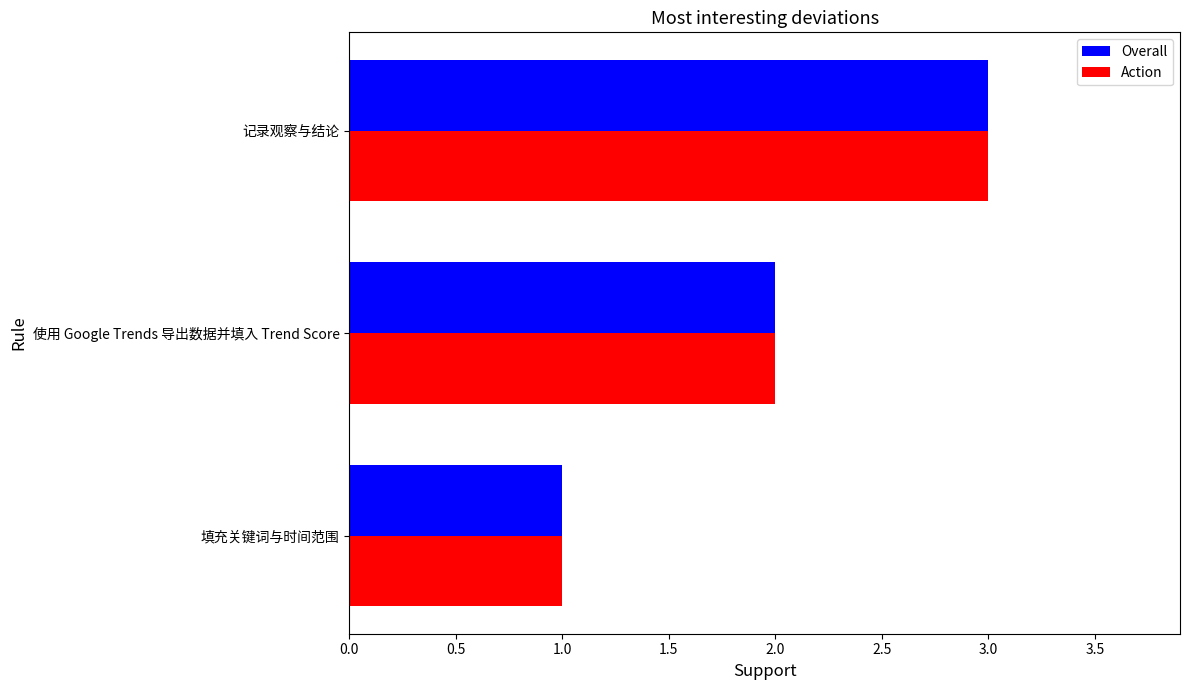

At which category is the sum across all series the highest?

记录观察与结论